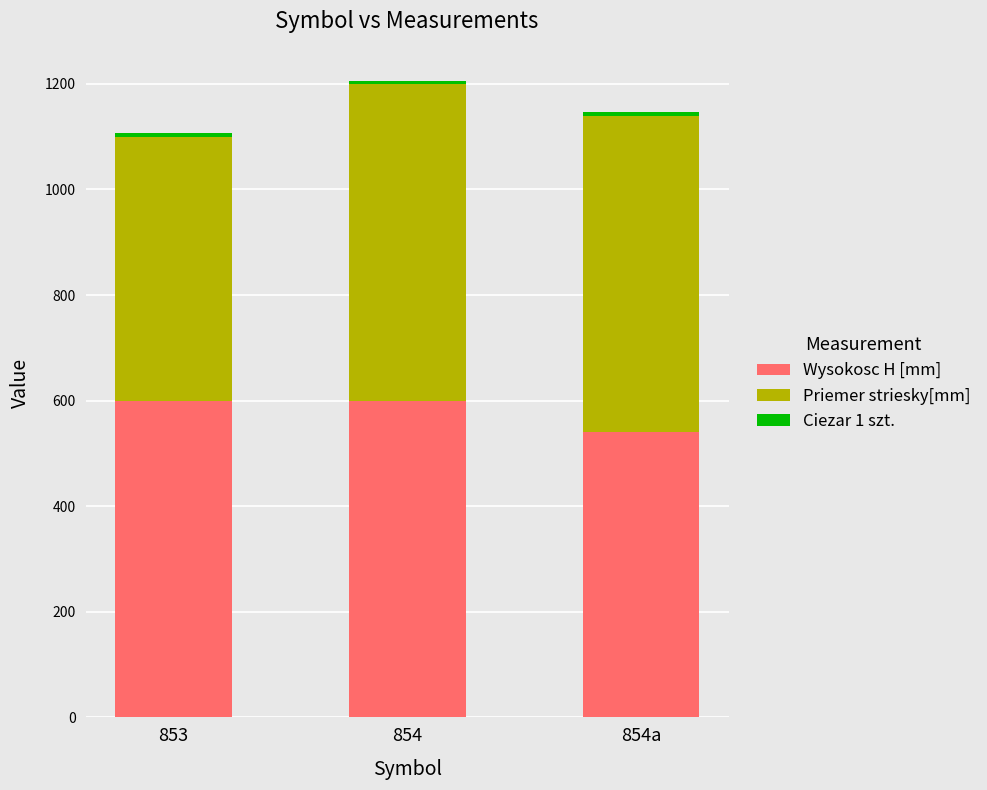

What is the sum of all Wysokosc H [mm] values?

1740